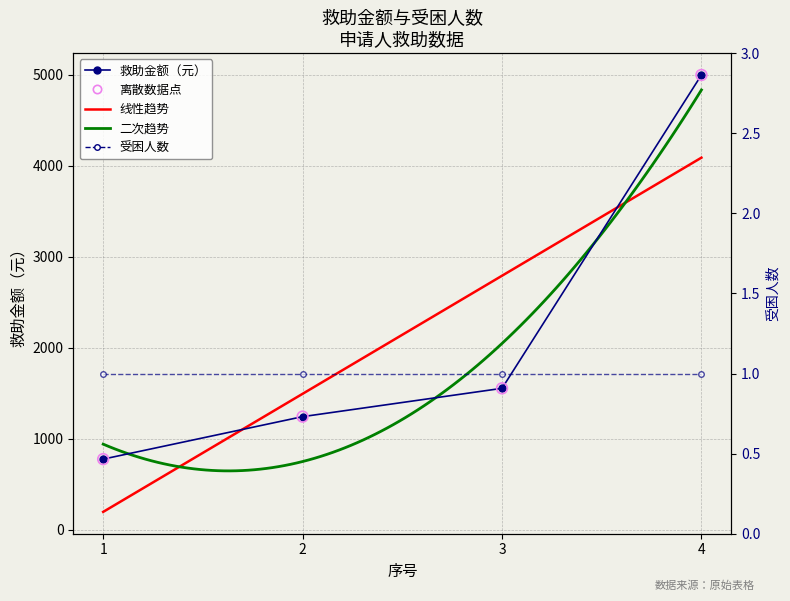

What is the ratio of the value at 2 to the value at 4?

0.2